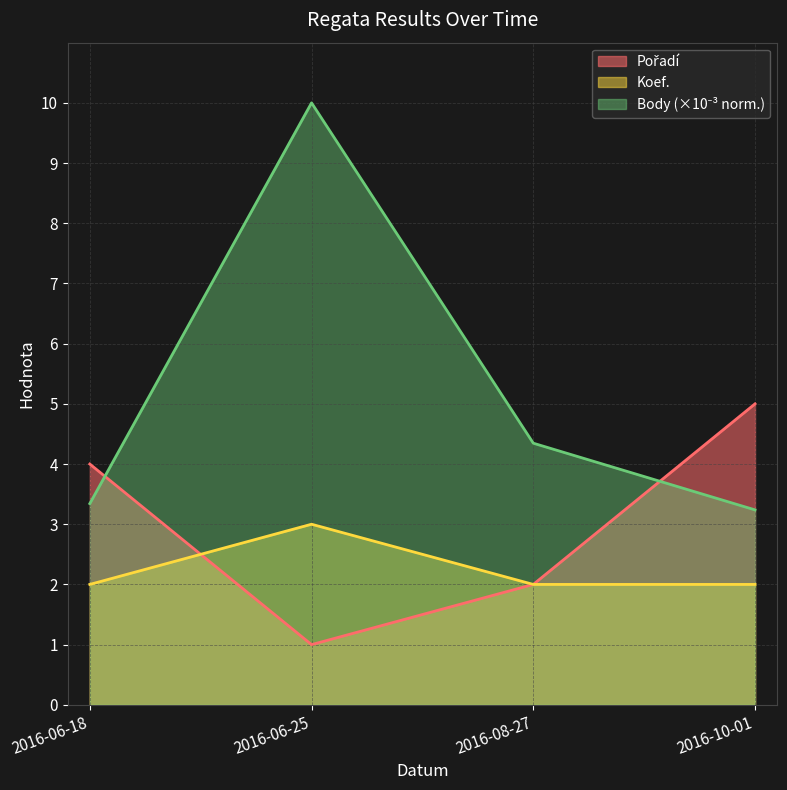

Does the chart have visible grid lines?

Yes